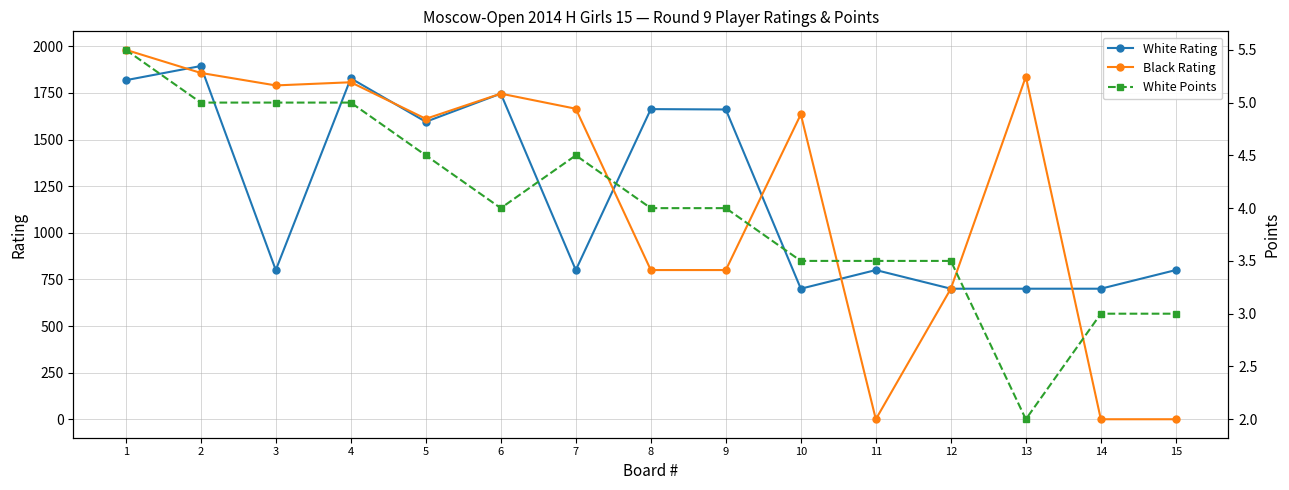

How many distinct data groups are displayed?

3